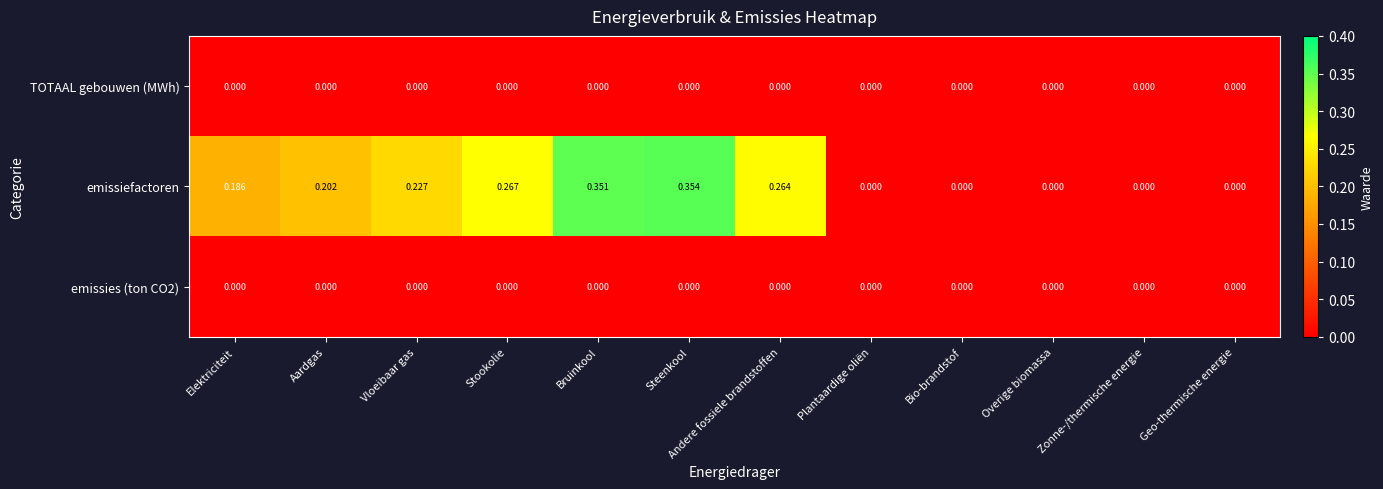

Which series has the largest range (max minus min)?

emissiefactoren